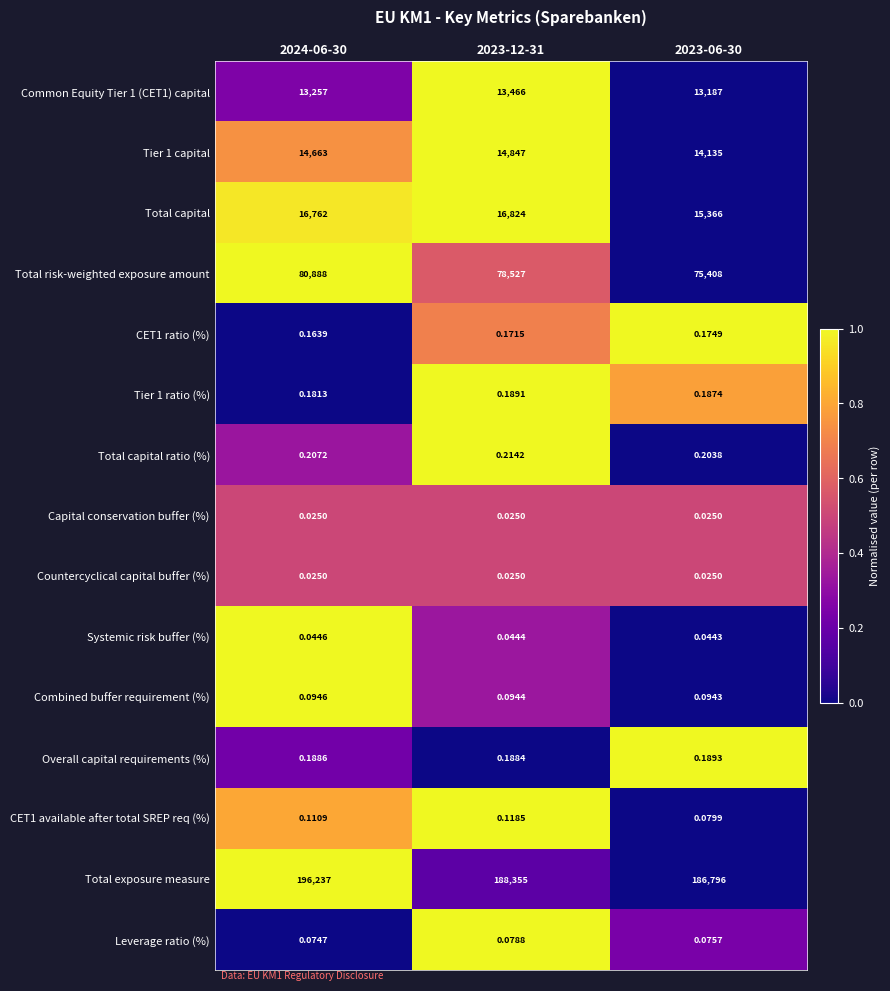

Which series has the largest total across all categories?

Total exposure measure